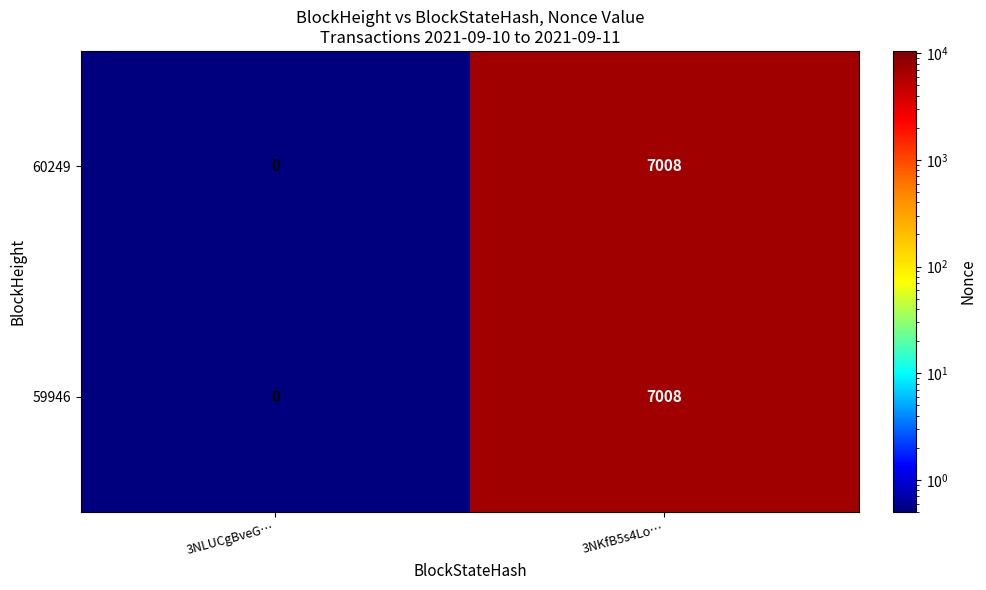

At which label does 59946 reach its minimum?

3NLUCgBveG…